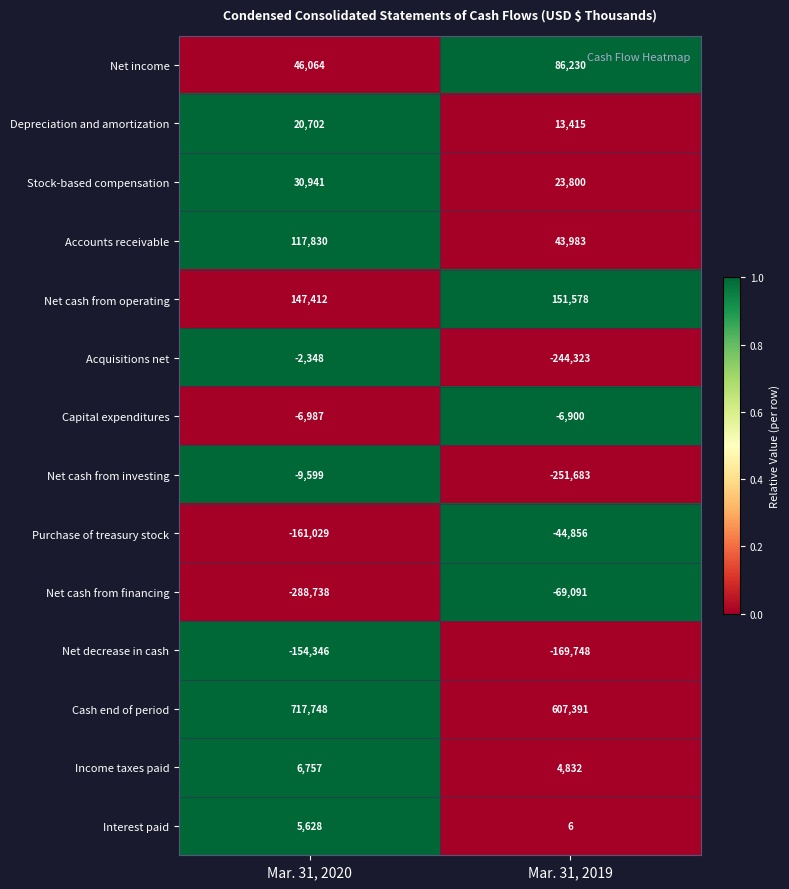

Between Mar. 31, 2020 and Mar. 31, 2019, which series saw the biggest shift?

Net cash from investing